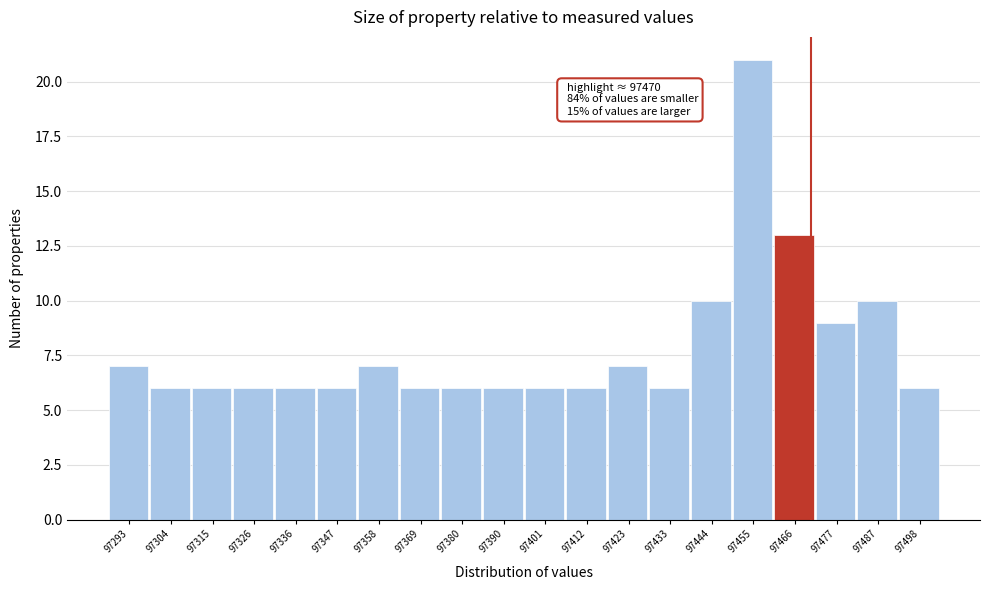

Over which range of the x-axis is the bar tallest?

97450 to 97460